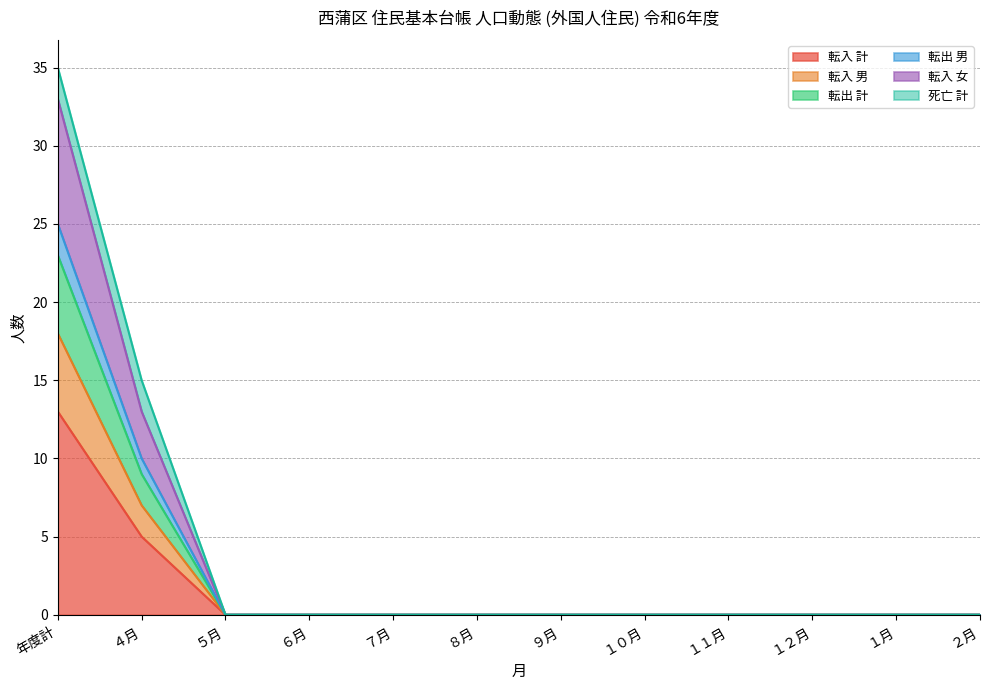

Does the chart display data point markers on the line(s)?

No